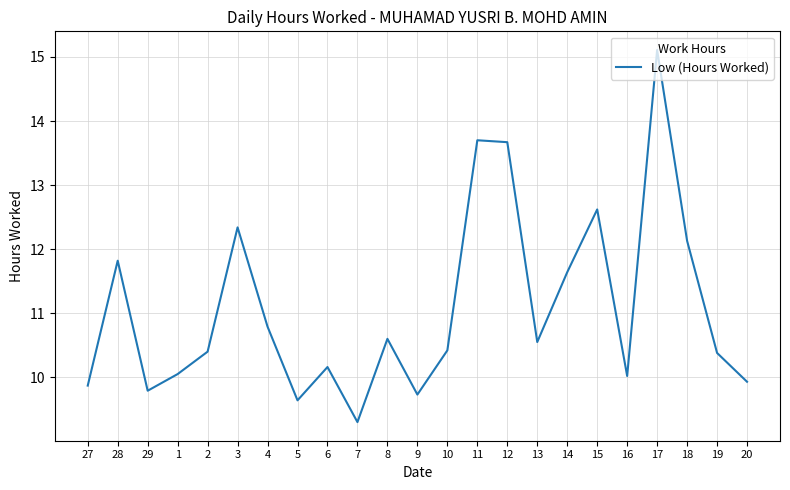

What position from the left is 5?

8